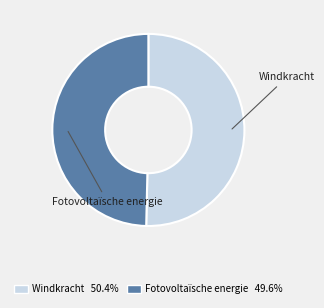

What is the majority slice?

Windkracht